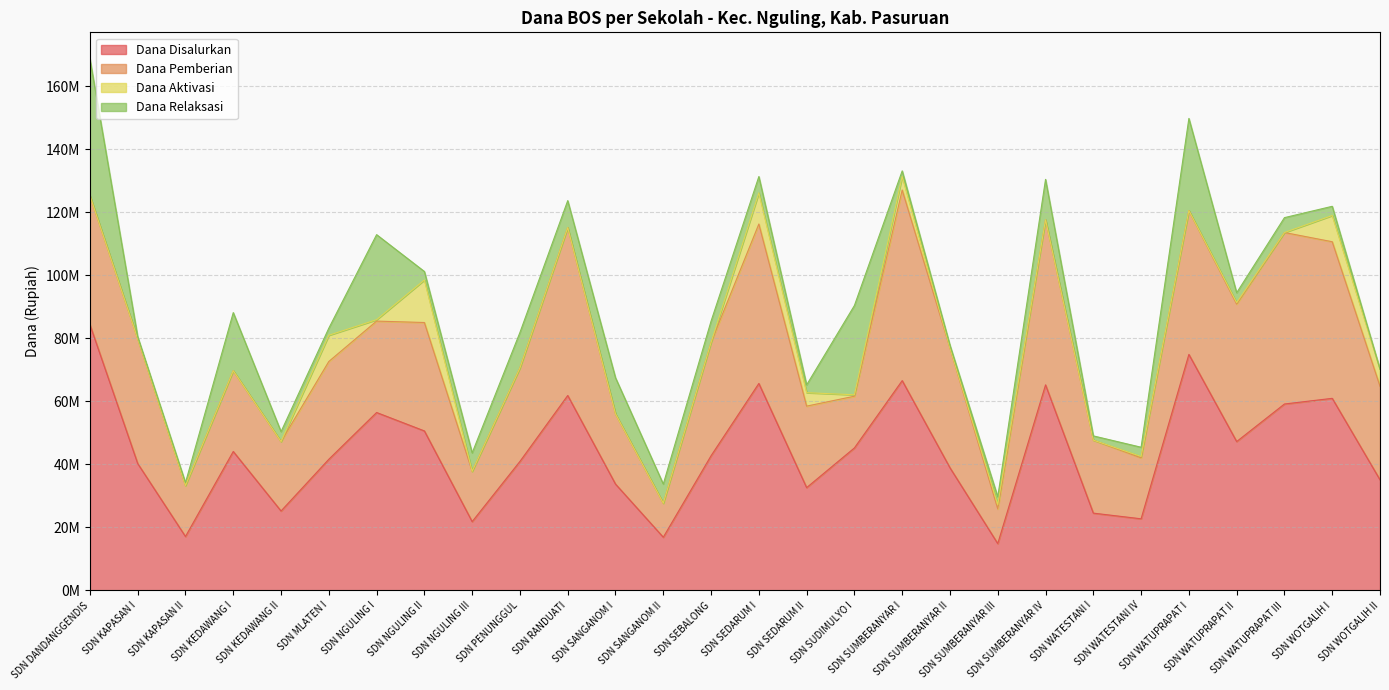

What is the label of the 20th point from the left?

SDN SUMBERANYAR III